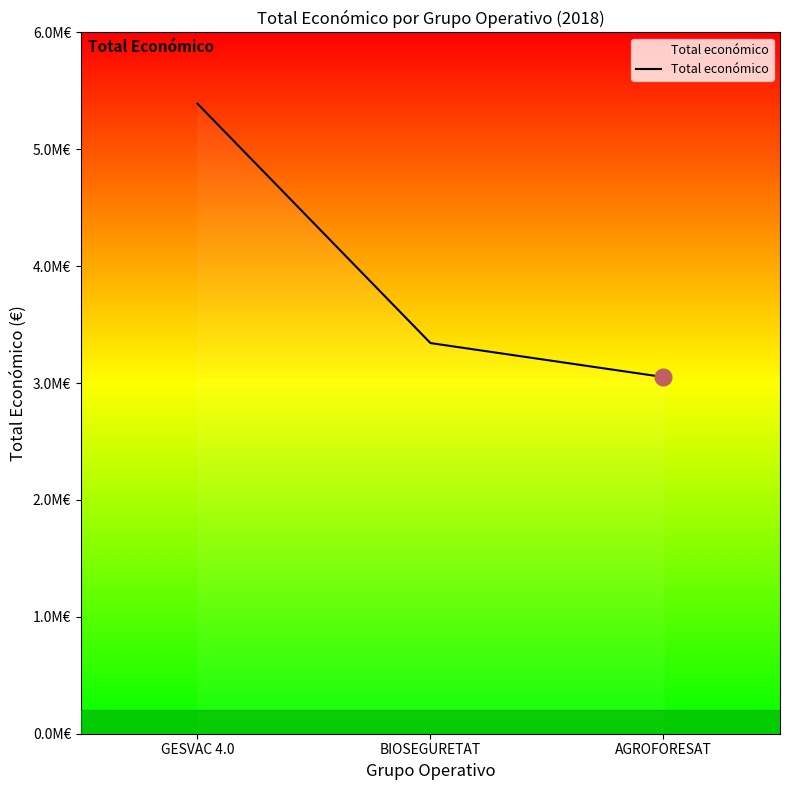

What value does the data have at GESVAC 4.0?

5390598